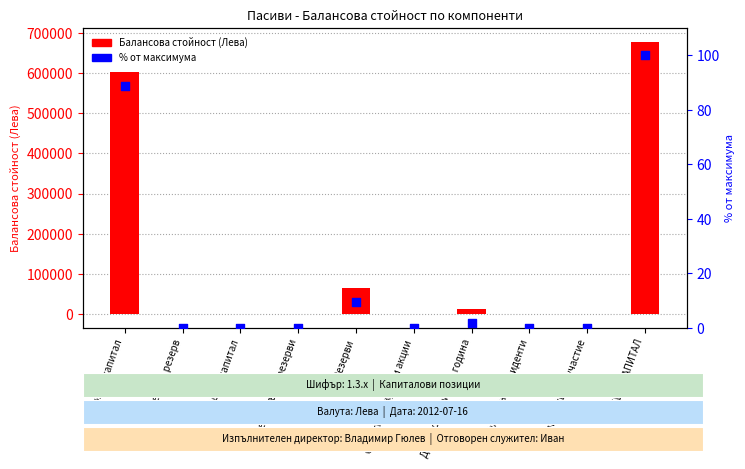

What are all the series names shown in the legend?

Балансова стойност (Лева), % от максимума